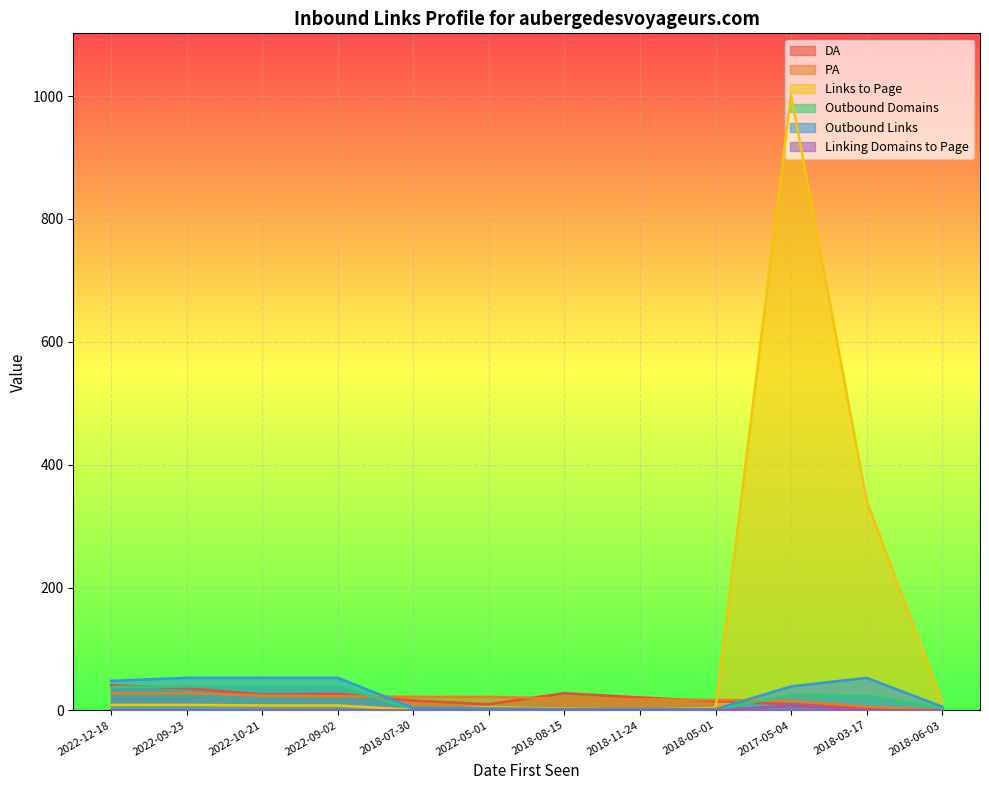

At which category is the sum across all series the highest?

2017-05-04